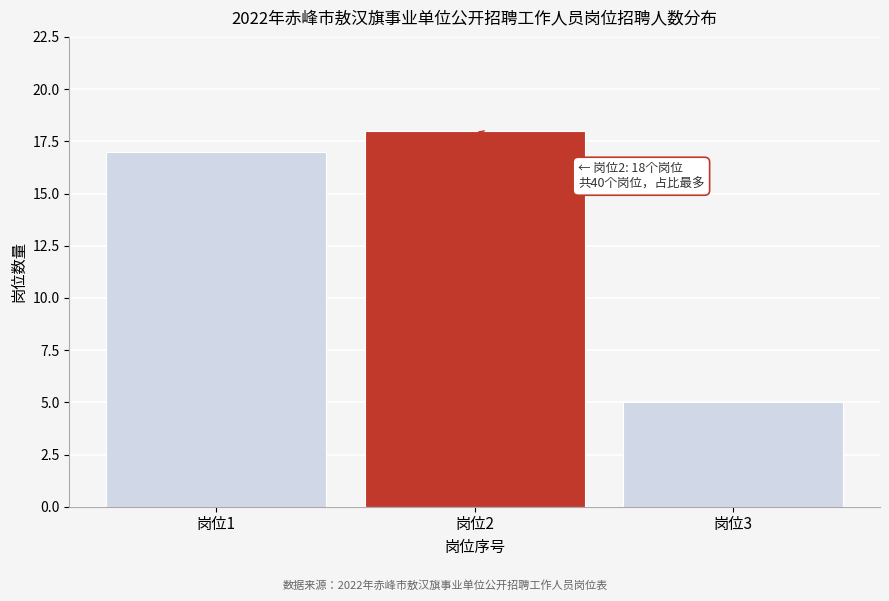

Reading left to right, extract all data points from this chart.

17	18	5